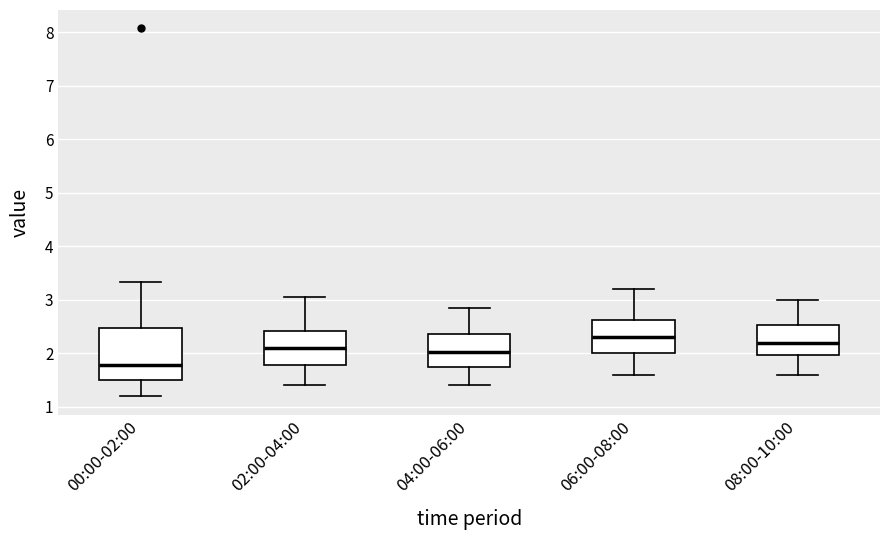

Reading left to right, read every box against the y-axis: the position of its median line, the range the box covers, and the ends of its whiskers. The values are not printed on the chart, so give them approximately, as read against the axis.

00:00-02:00: median 1.8, box 1.5 to 2.5, whiskers 1.2 to 3.3
02:00-04:00: median 2.1, box 1.8 to 2.4, whiskers 1.4 to 3.1
04:00-06:00: median 2.0, box 1.7 to 2.4, whiskers 1.4 to 2.9
06:00-08:00: median 2.3, box 2.0 to 2.6, whiskers 1.6 to 3.2
08:00-10:00: median 2.2, box 2.0 to 2.5, whiskers 1.6 to 3.0